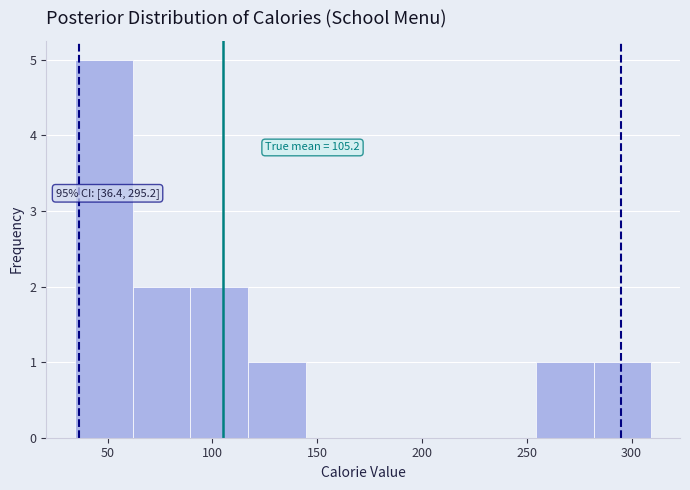

Which range on the x-axis has the tallest bar?

35 to 60